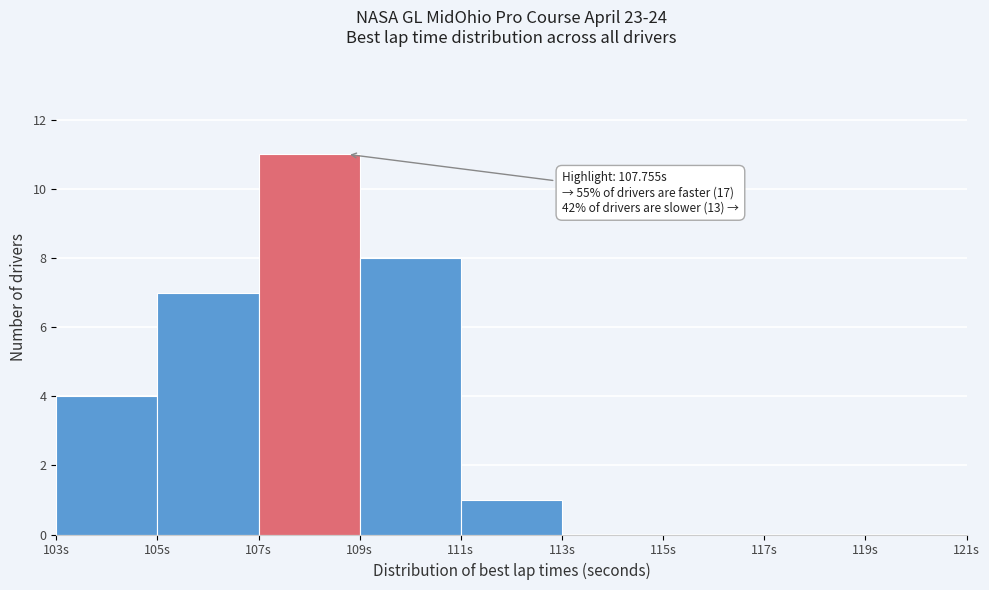

Which range on the x-axis has the tallest bar?

107 to 109